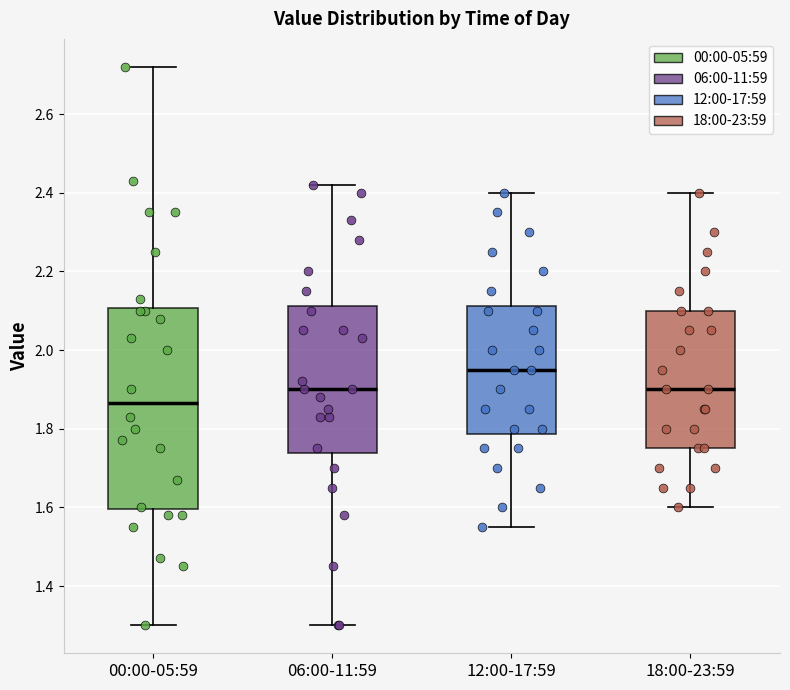

Which box has the lowest median line?

00:00-05:59